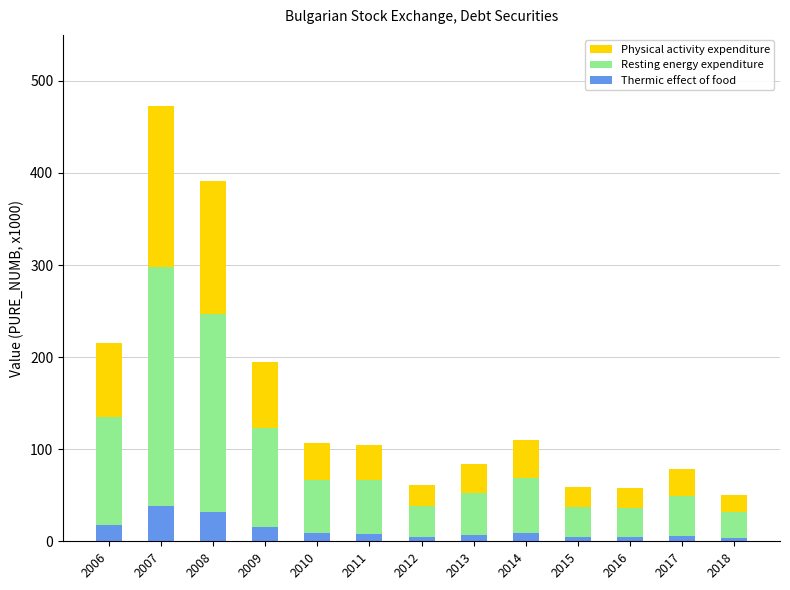

At which category is the sum across all series the highest?

2007